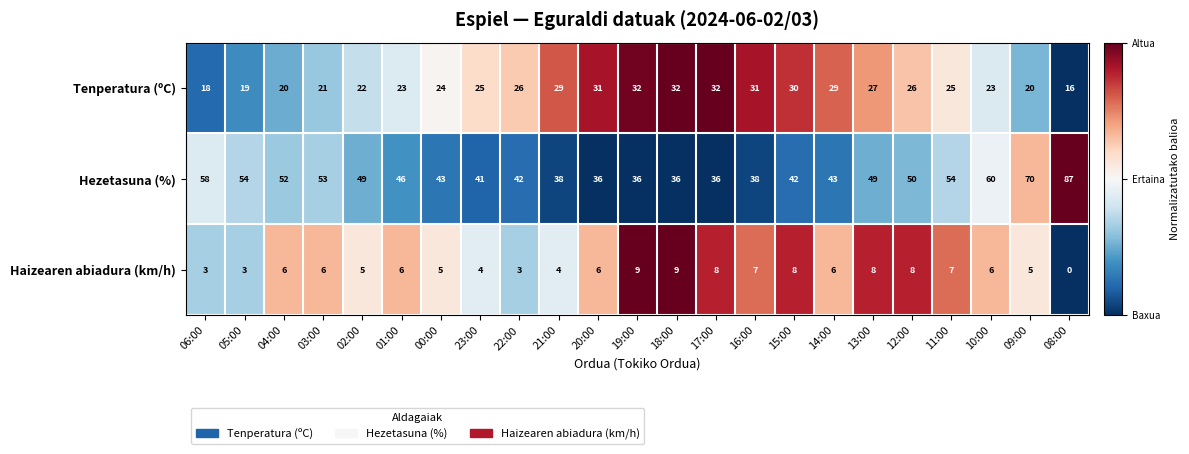

What is the difference between the maximum and minimum values in the Haizearen abiadura (km/h) series?

9